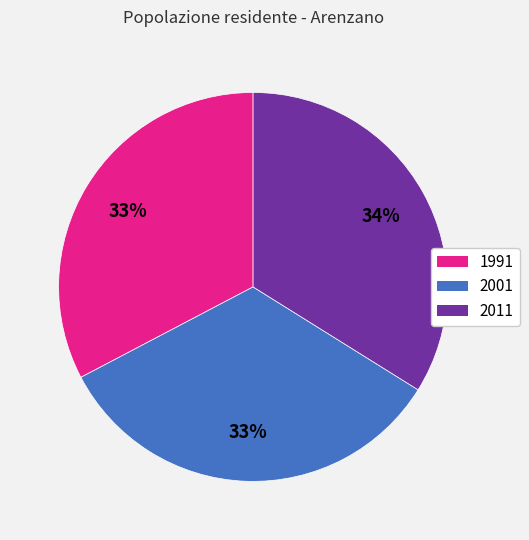

True or false: 2001 accounts for 27% of the total.

False